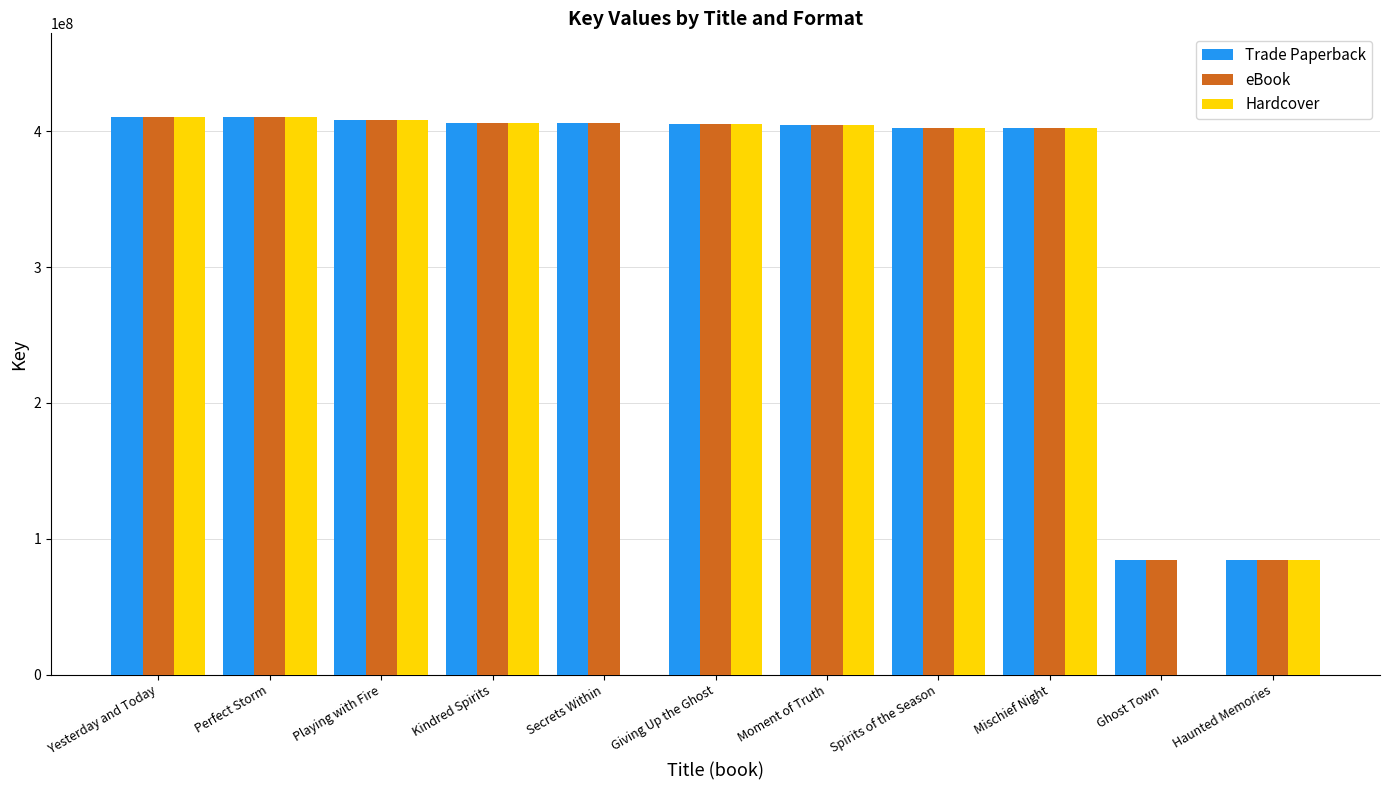

What is the maximum value shown in the chart?

410414143